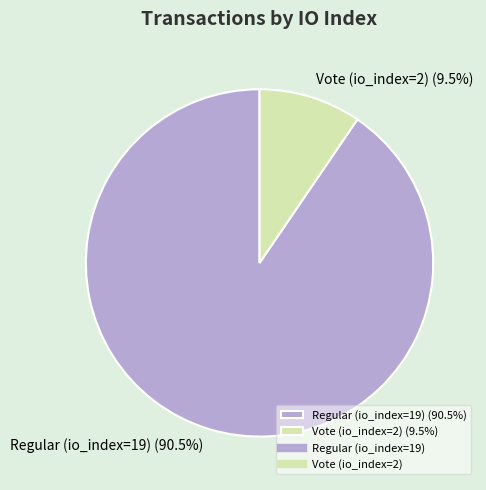

To the nearest percent, what is the difference between the Regular (io_index=19) and Vote (io_index=2) slice percentages?

81%